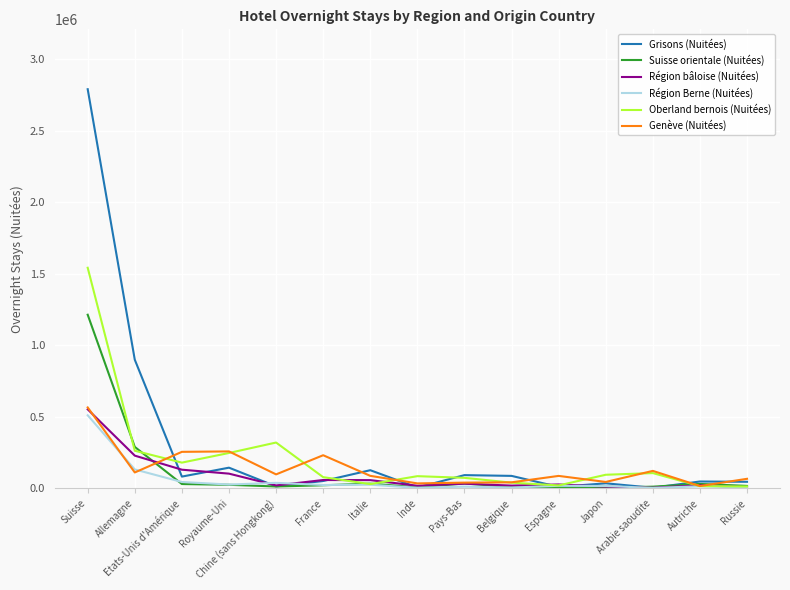

What is the smallest value displayed?

3562